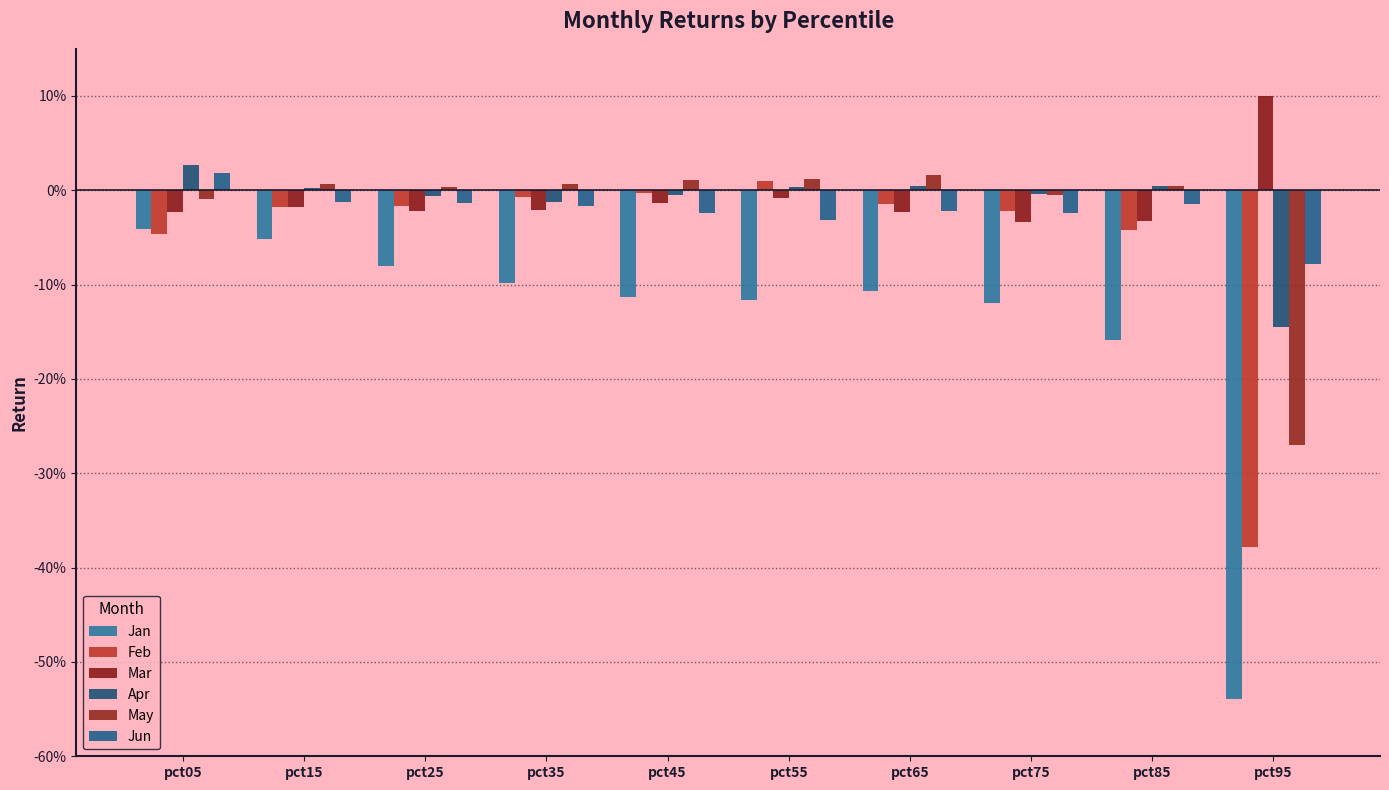

Are the bars horizontal?

No